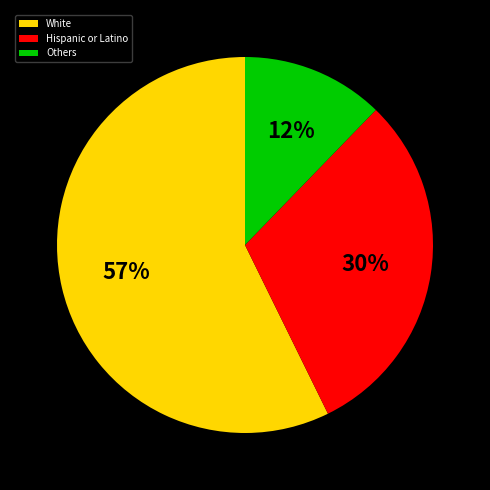

Which slice is the largest?

White